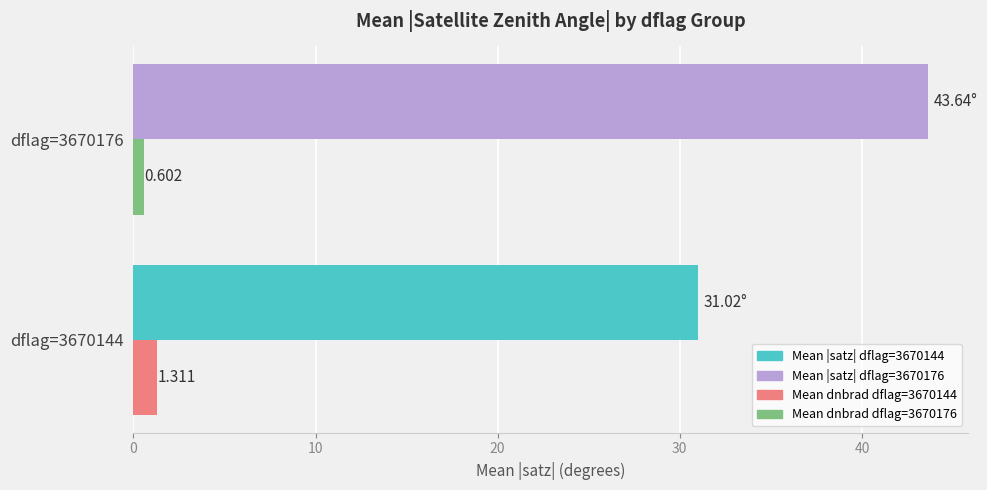

How many categories are shown in the chart?

2